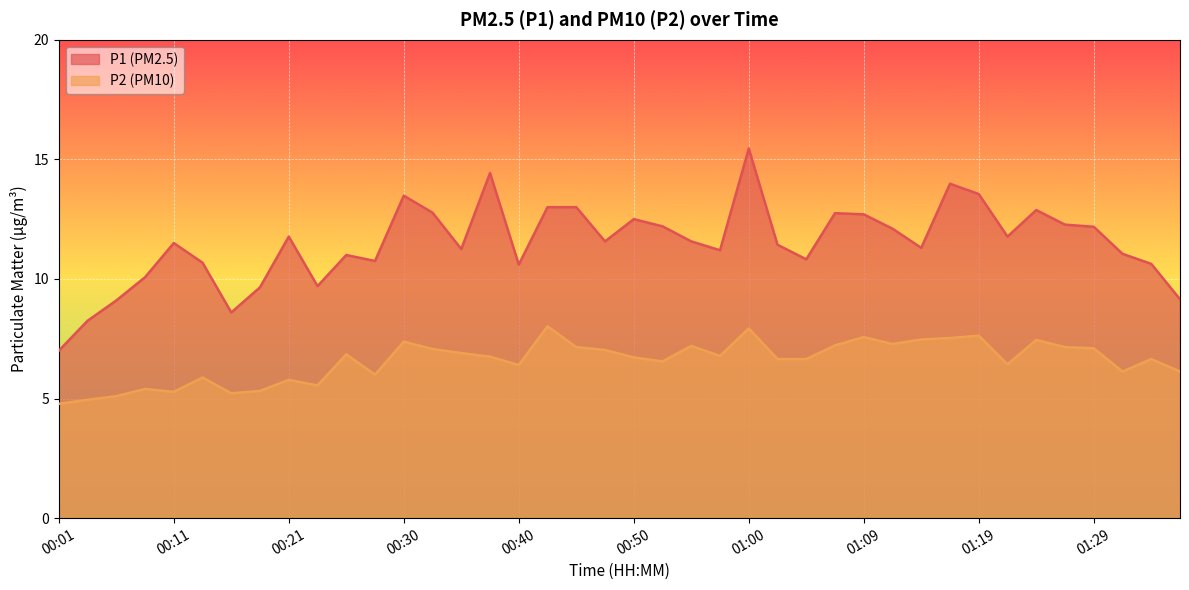

What is the maximum value shown in the chart?

15.4